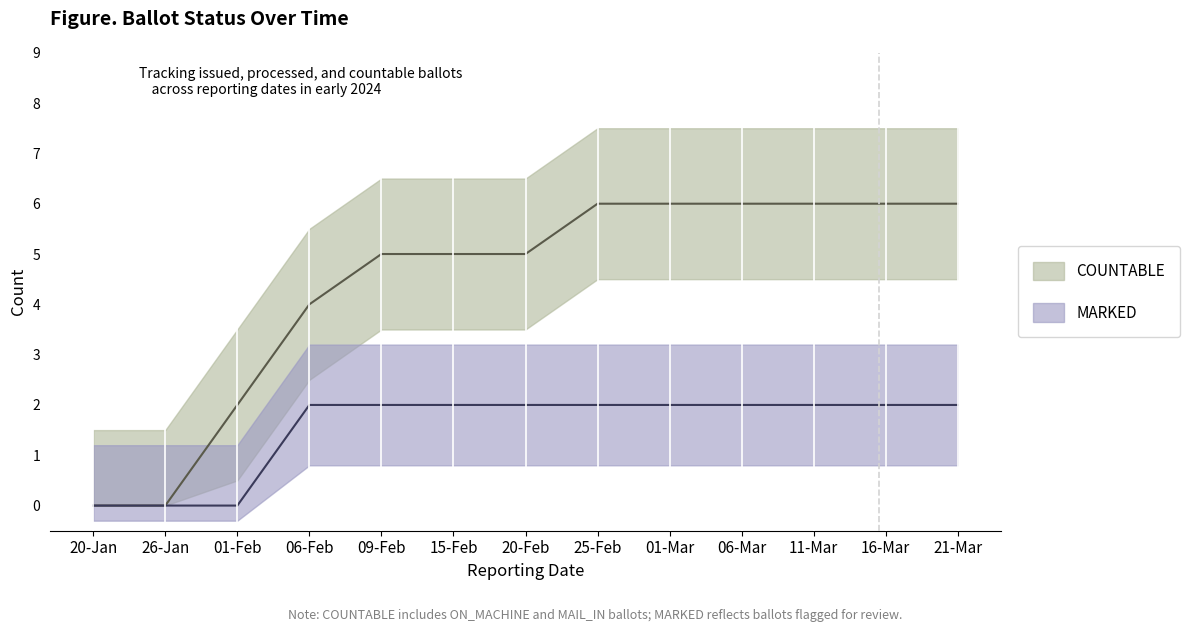

What is the difference between the COUNTABLE values at 26-Jan and 21-Mar?

6